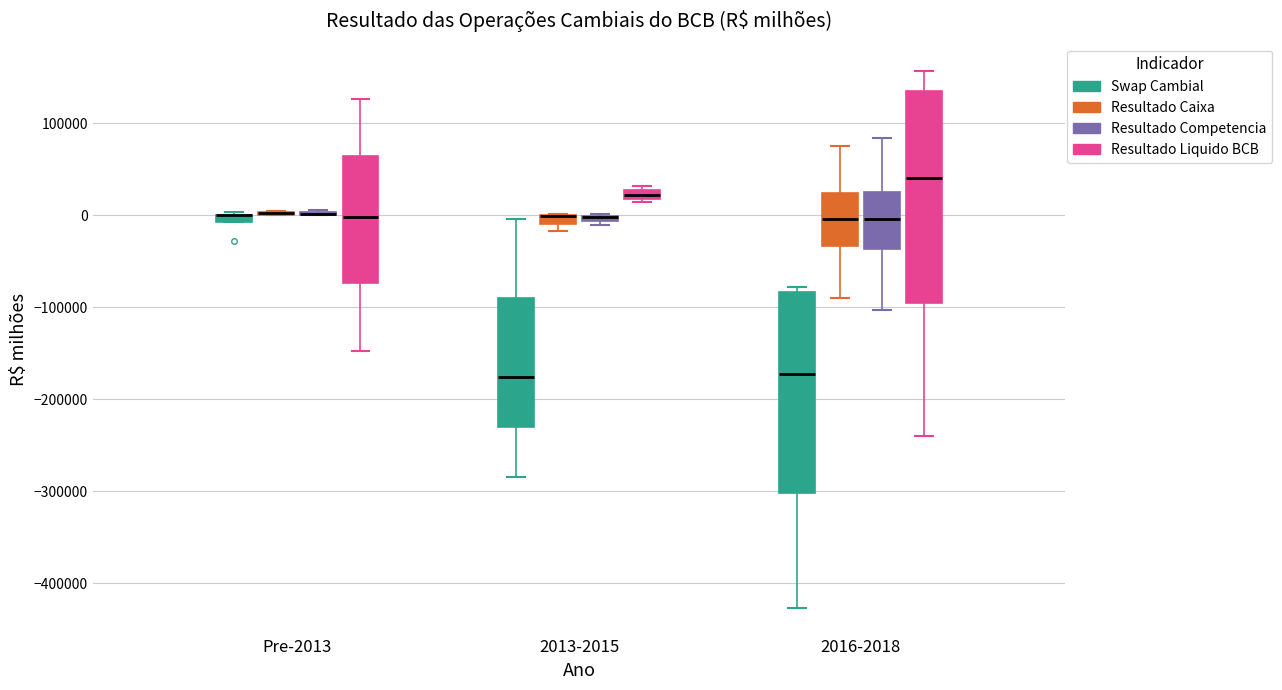

Where is the lower edge of the box for 2016-2018 (Resultado Liquido BCB) on the y-axis? The values are not printed on the chart, so give them approximately, as read against the axis.

-90000